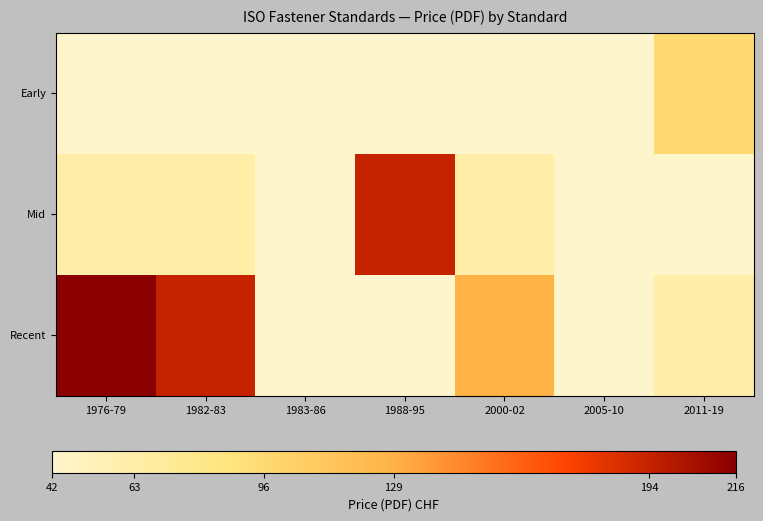

What is the maximum value shown in the chart?

216